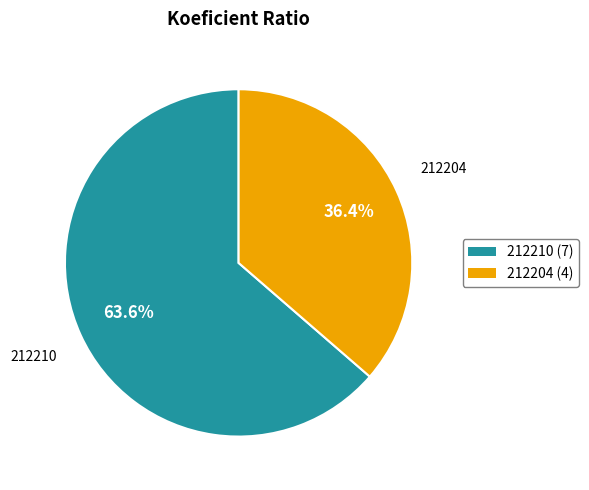

True or false: 212204 accounts for 49% of the total.

False